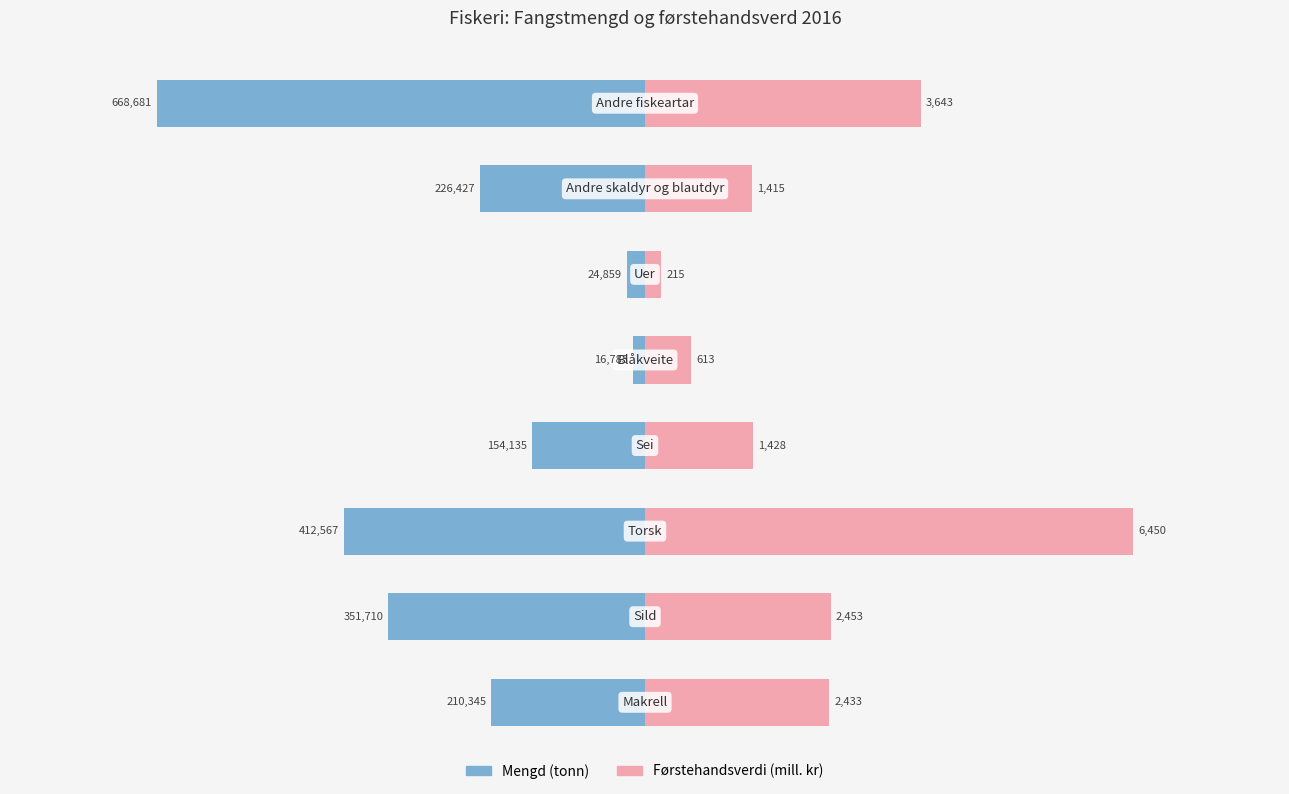

At how many categories does at least one series exceed -117845?

8